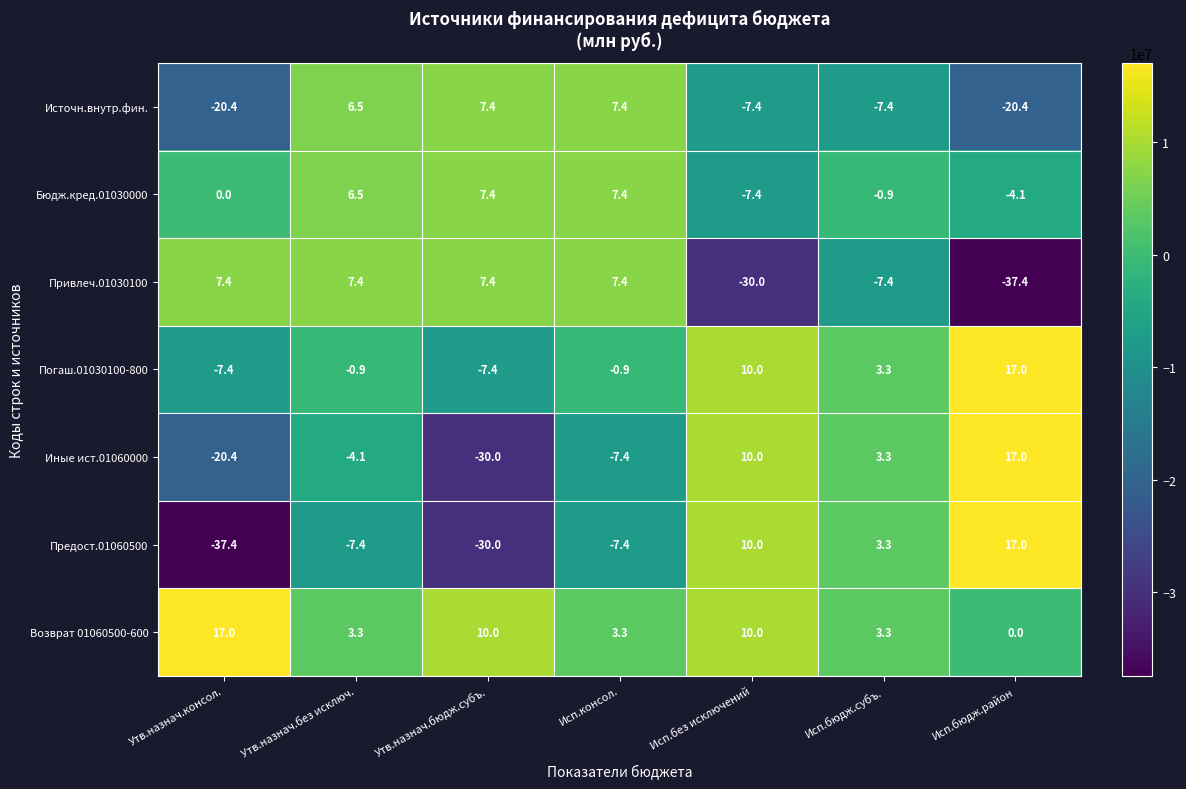

The Предост.01060500 series shows -7.4 at Исп.консол.. True or false?

True